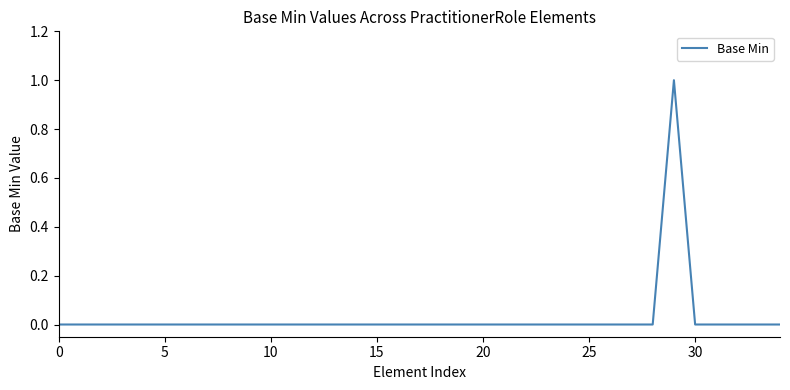

Does the chart have visible grid lines?

No